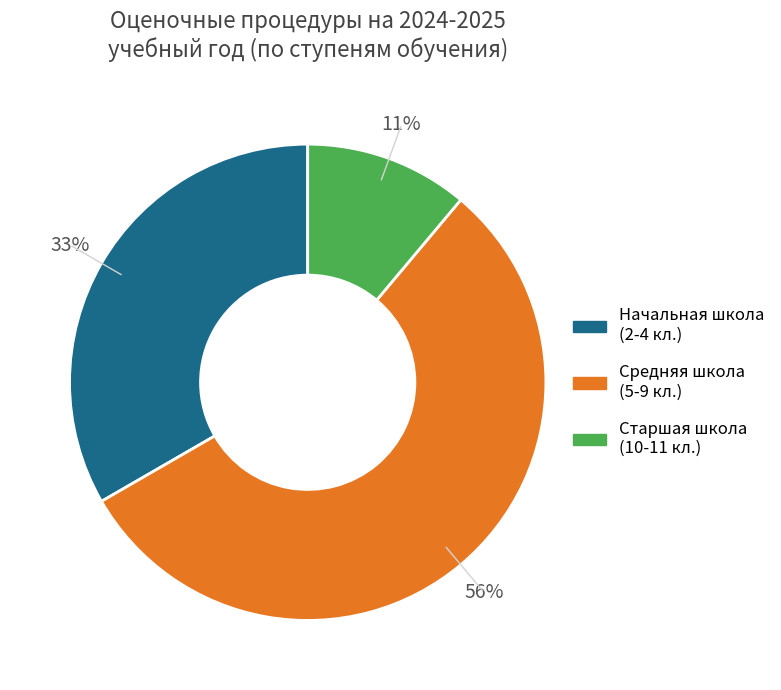

Is there any slice that represents more than half of the pie?

Yes